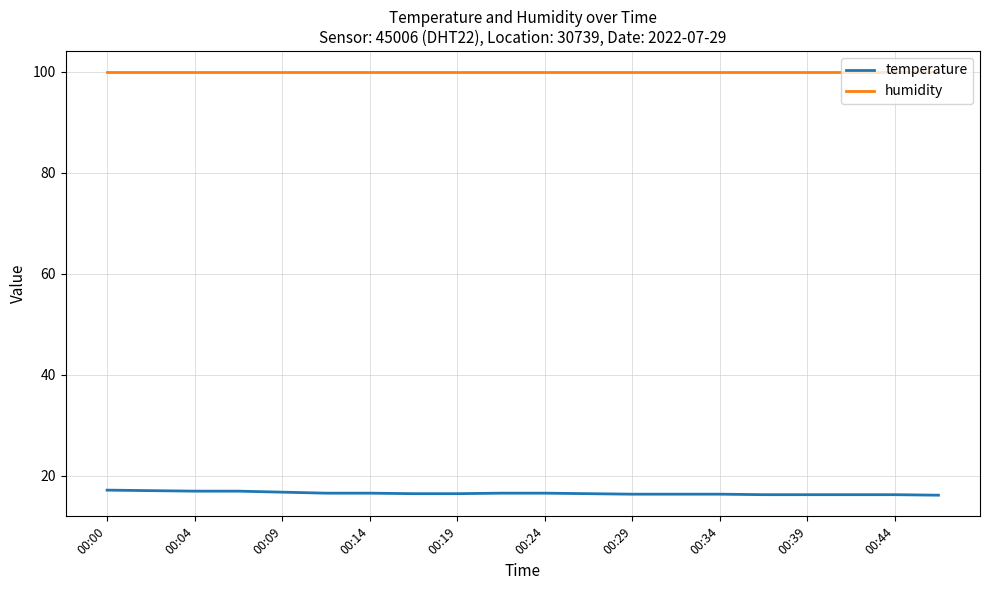

List the series in order of their overall mean, lowest first.

temperature, humidity